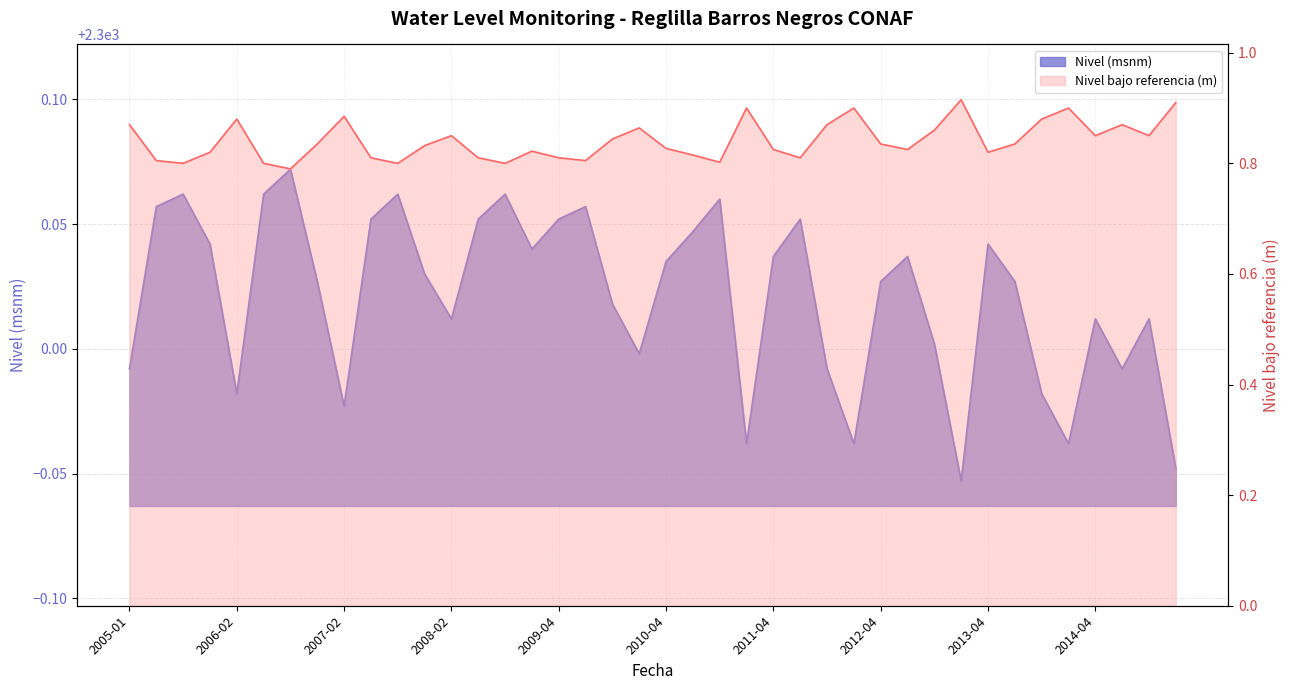

What is the value of the Nivel (msnm) point at the 2nd from the left?

2300.1